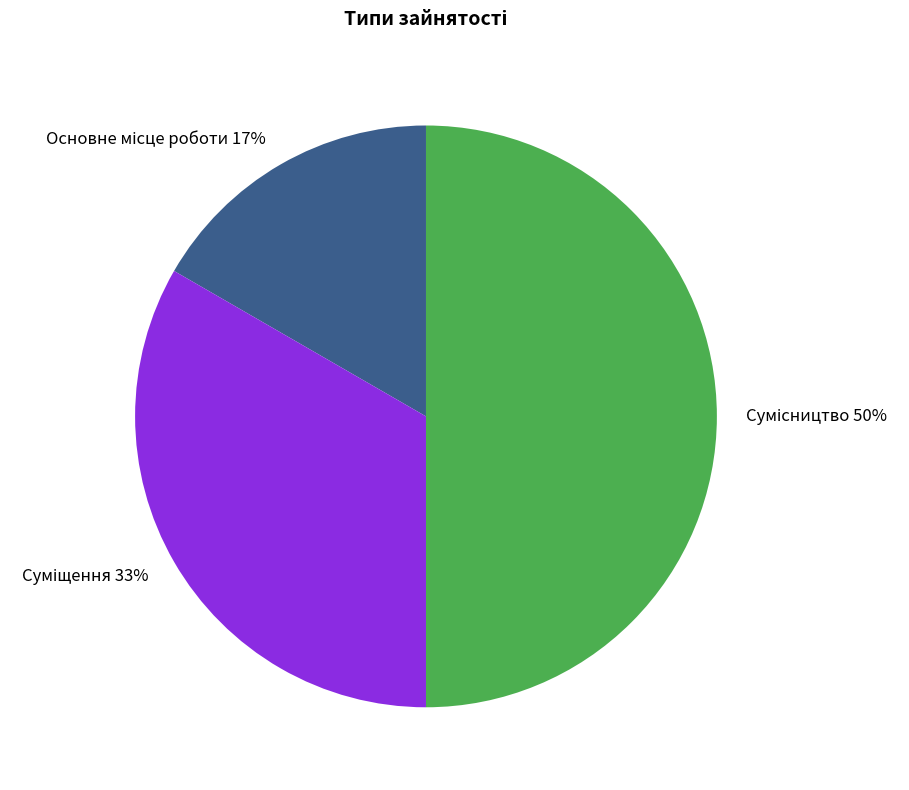

To the nearest percent, what is the average slice percentage?

33%